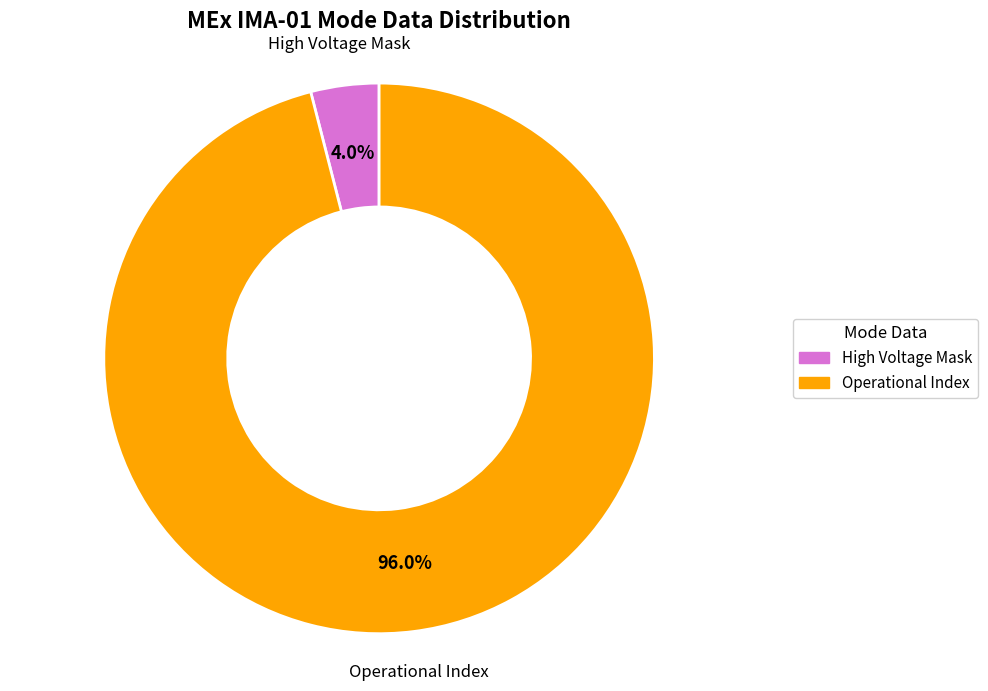

Which slice is the largest?

Operational Index